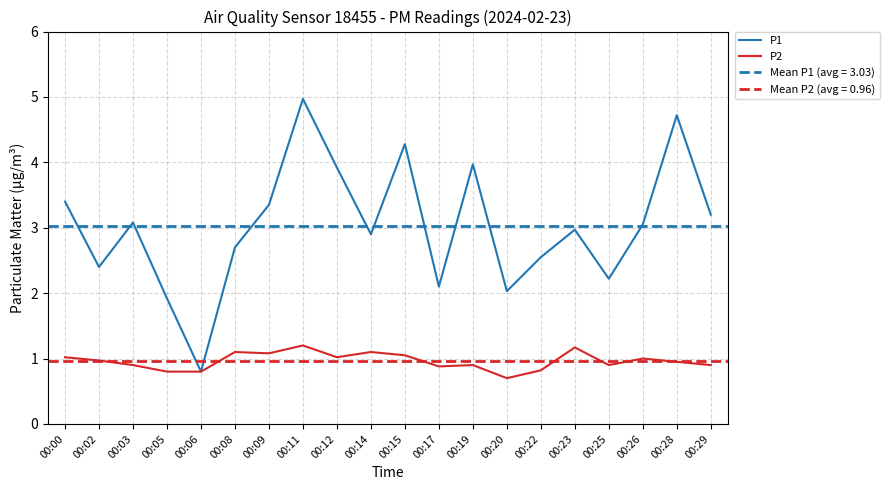

At which category does P1 reach its first local valley?

00:02